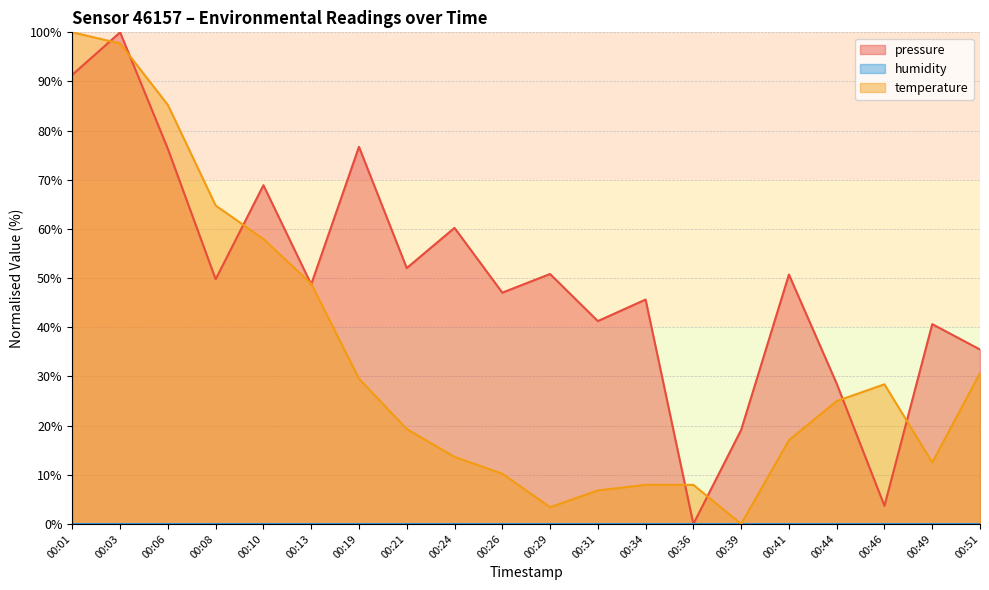

True or false: pressure has a value of 13.7 at 00:41.

False